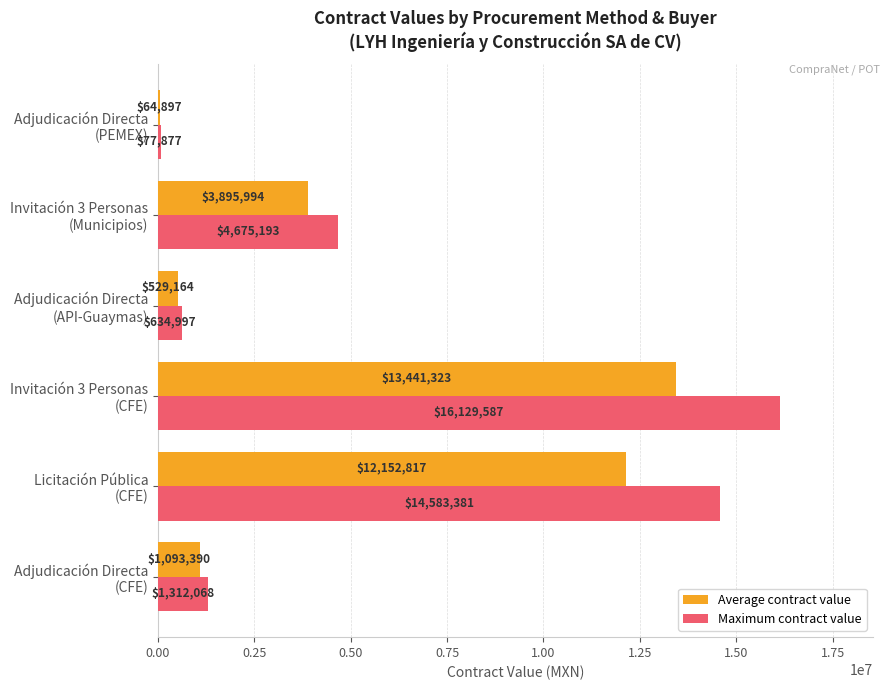

Which series has the largest range (max minus min)?

Maximum contract value